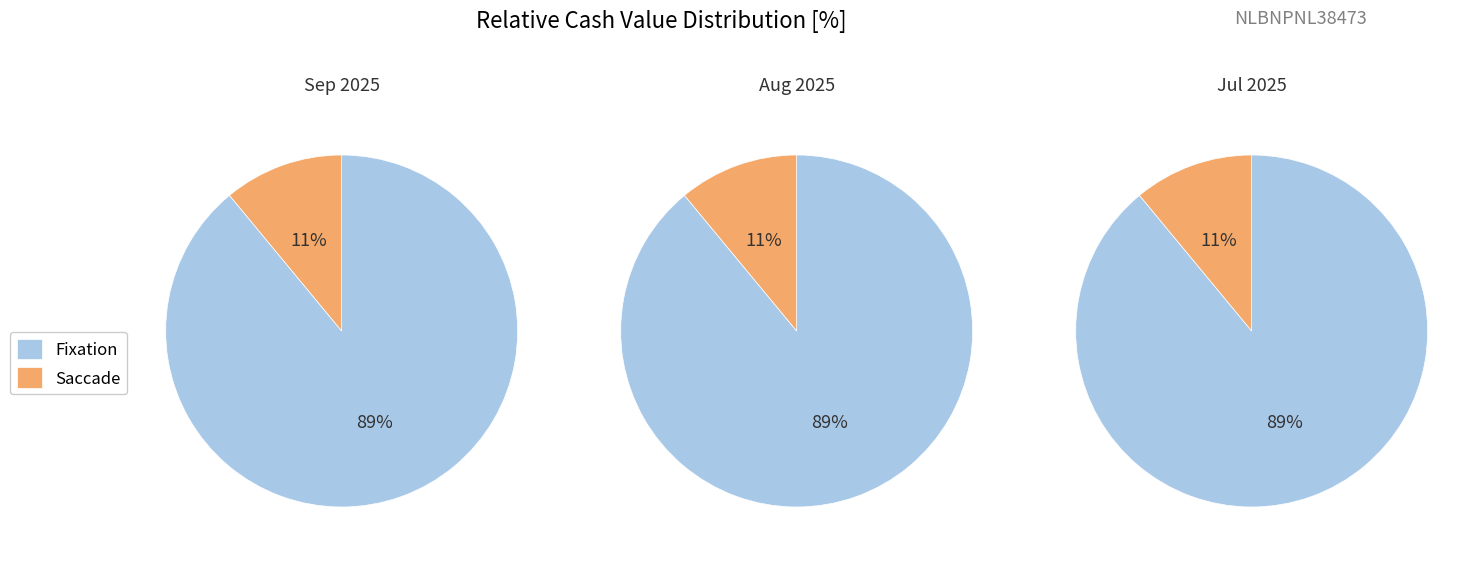

Rank the series by their maximum value, from highest to lowest.

Fixation, Saccade